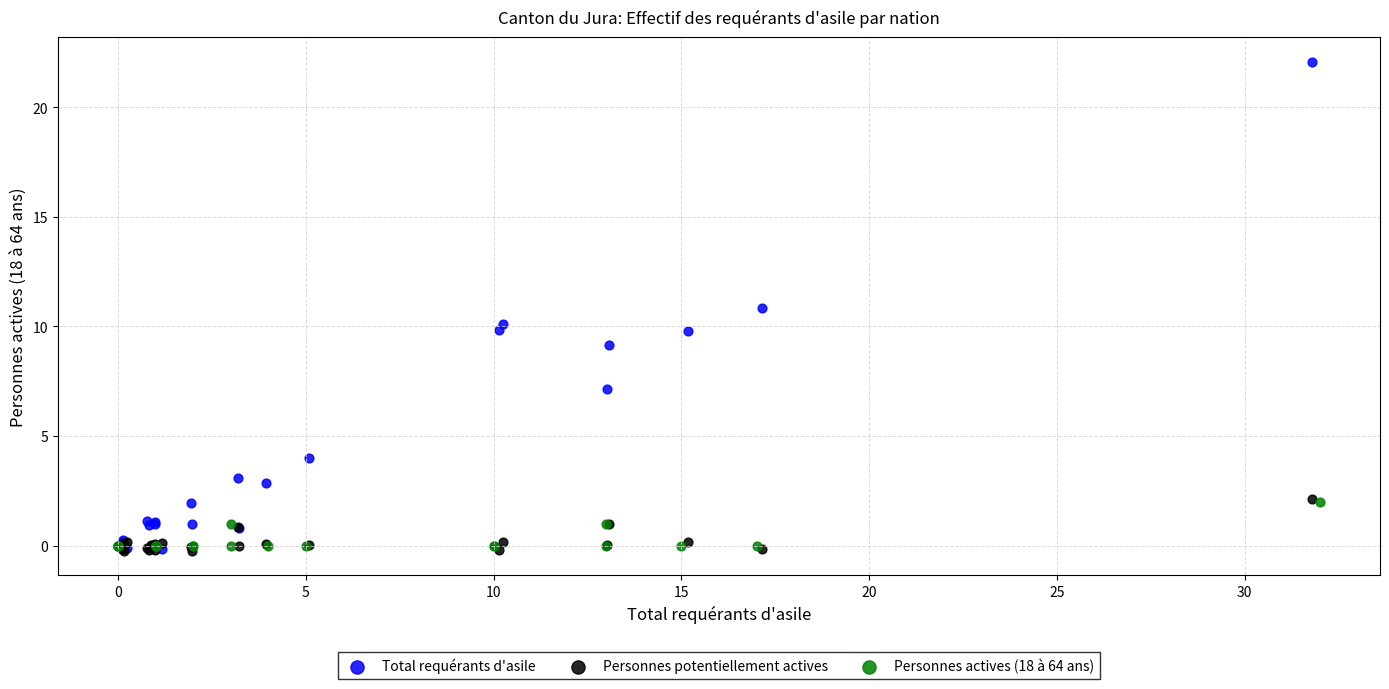

Which series contains the highest Y value?

Total requérants d'asile